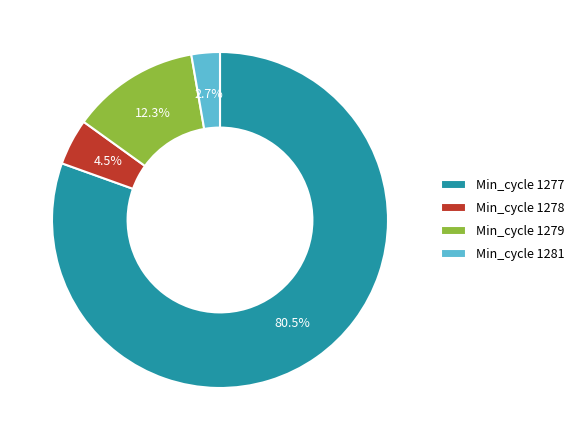

What is the largest slice in the pie chart?

Min_cycle 1277